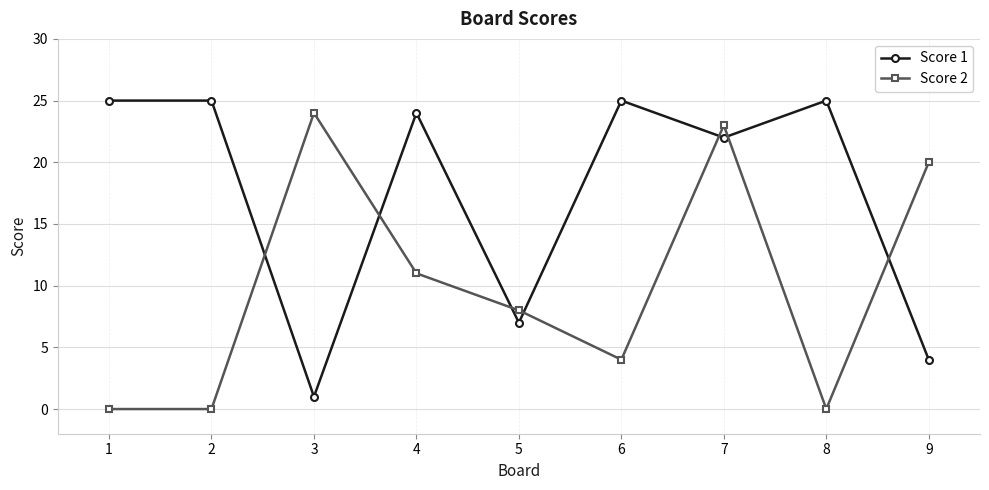

At how many categories does at least one series exceed 1?

9